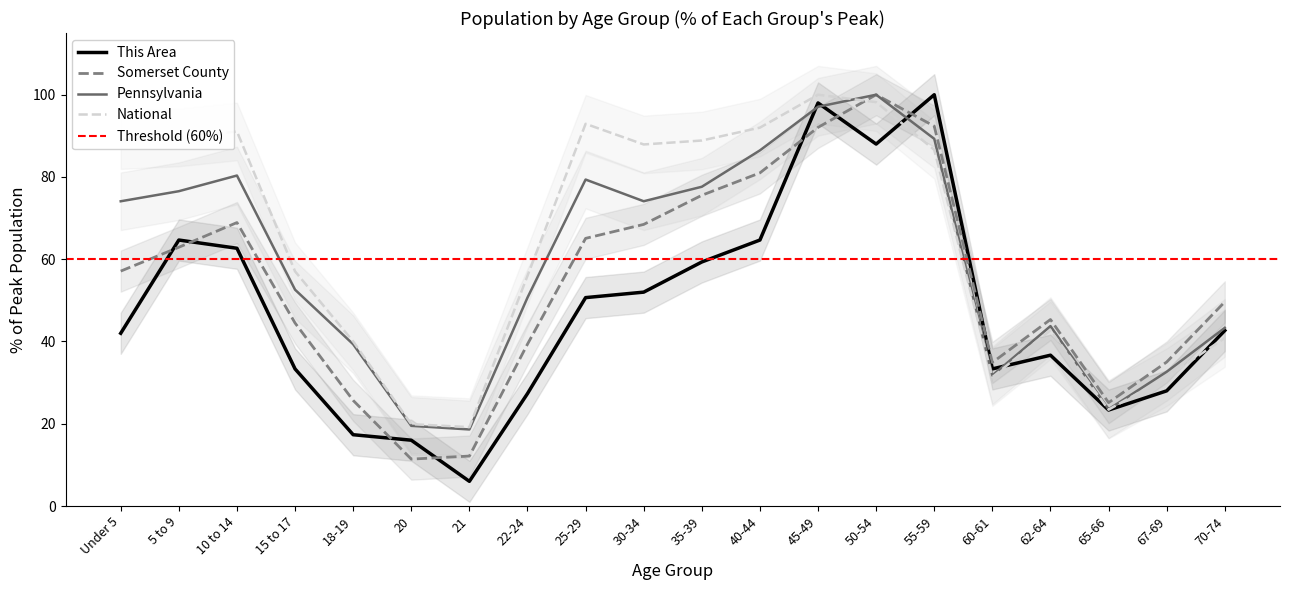

What is the total value across all series at 62-64?

168.5